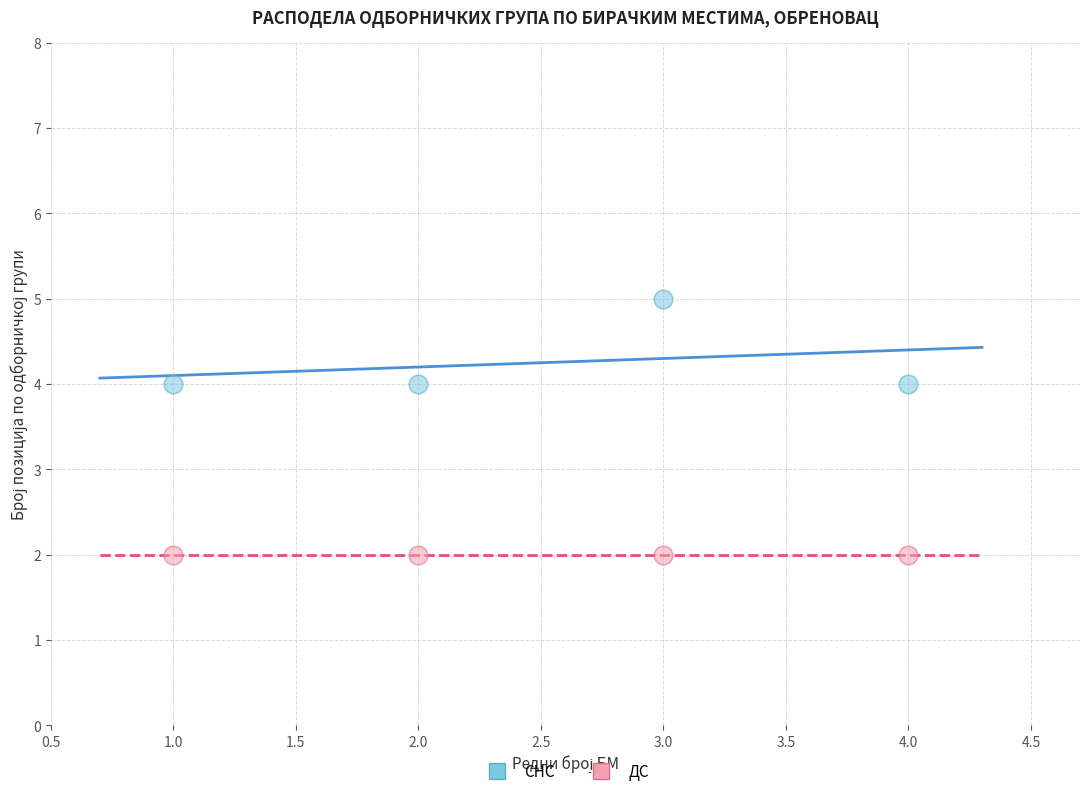

Across all data points, what is the average Y value?

3